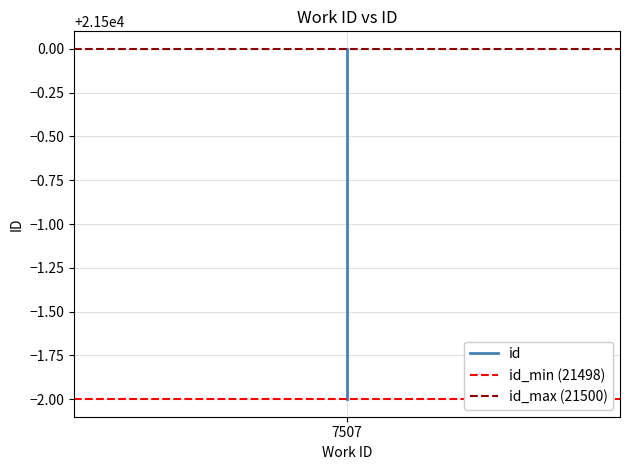

Is this an area chart (filled region under the line)?

No